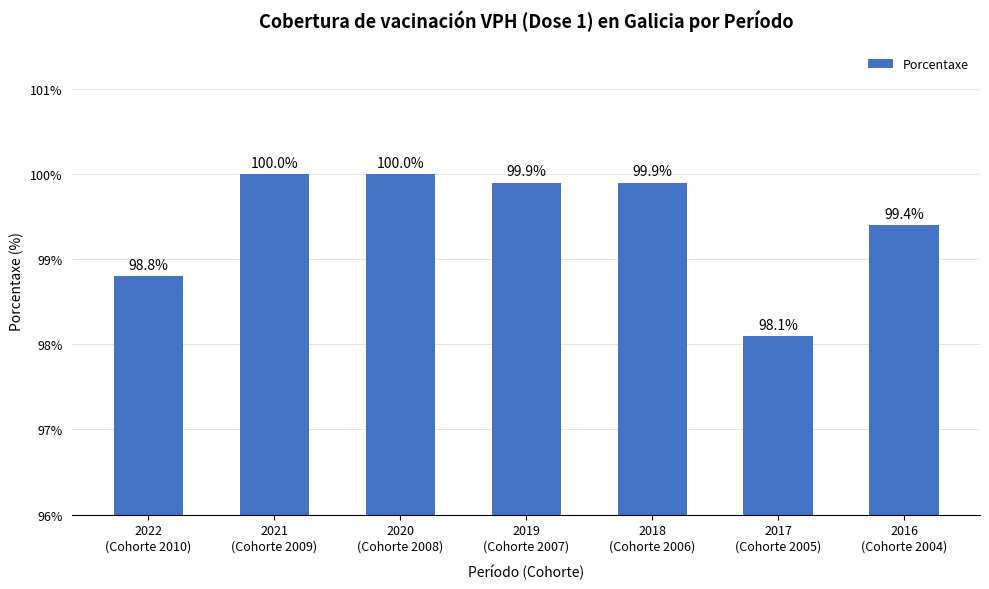

Is it true that the value at 2017
(Cohorte 2005) is 98.1?

True